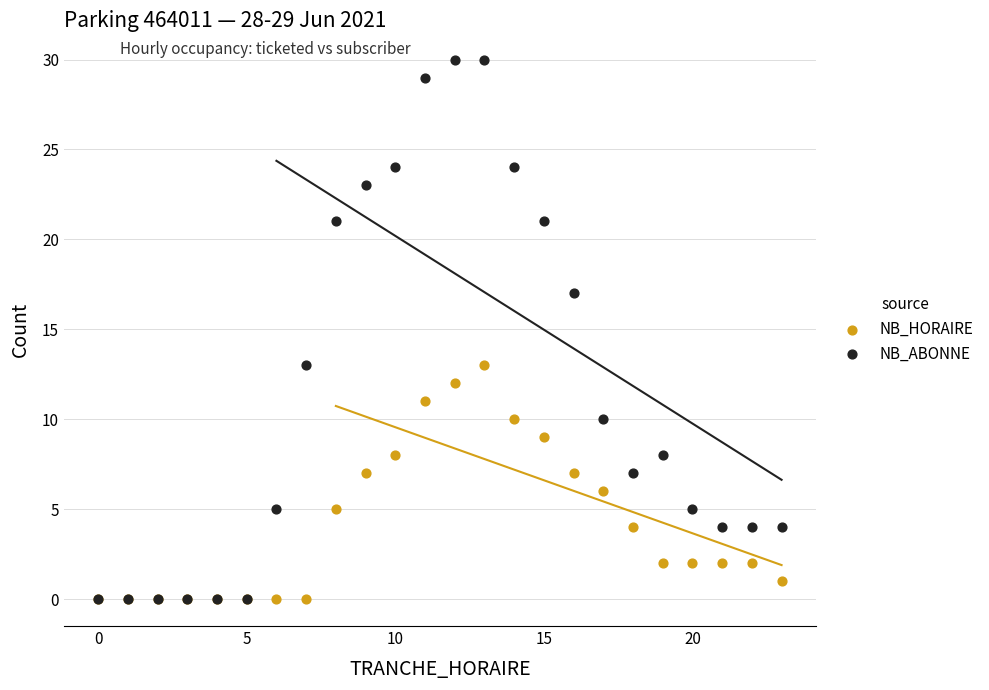

Which series contains the highest Y value?

NB_ABONNE